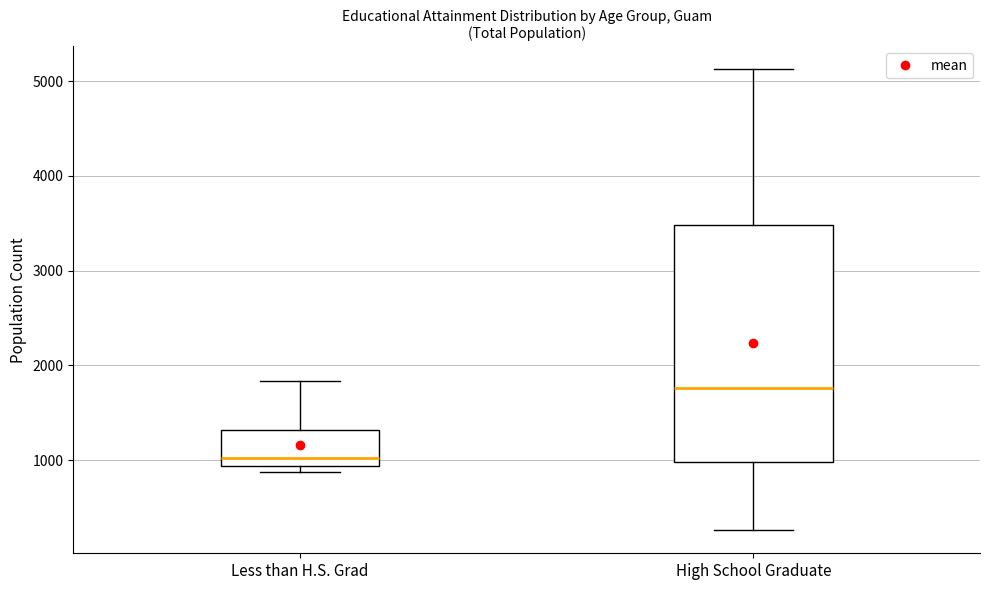

Where is the upper edge of the box for Less than H.S. Grad on the y-axis? The values are not printed on the chart, so give them approximately, as read against the axis.

1300